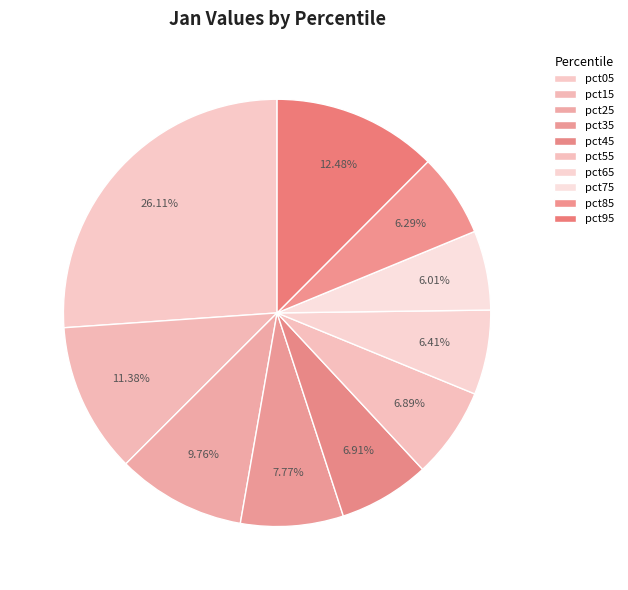

Count the number of slices in the pie.

10